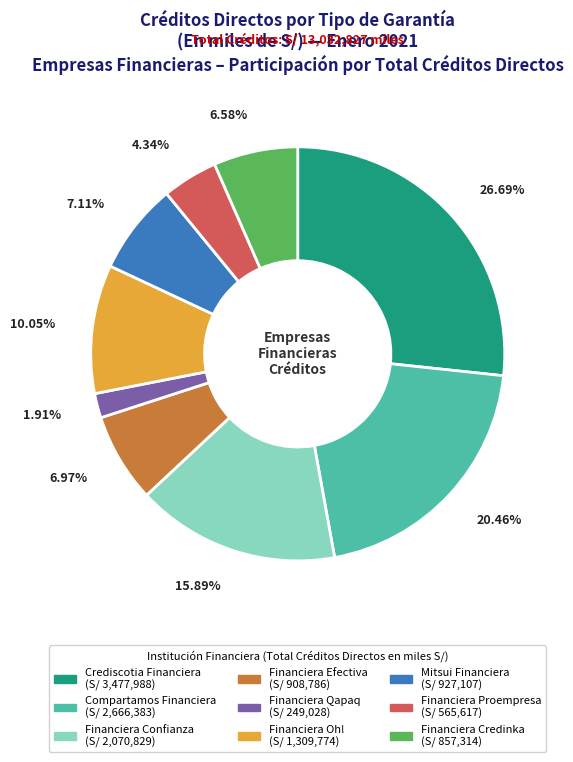

Combined, do Financiera Proempresa and Mitsui Financiera account for over 50%?

No